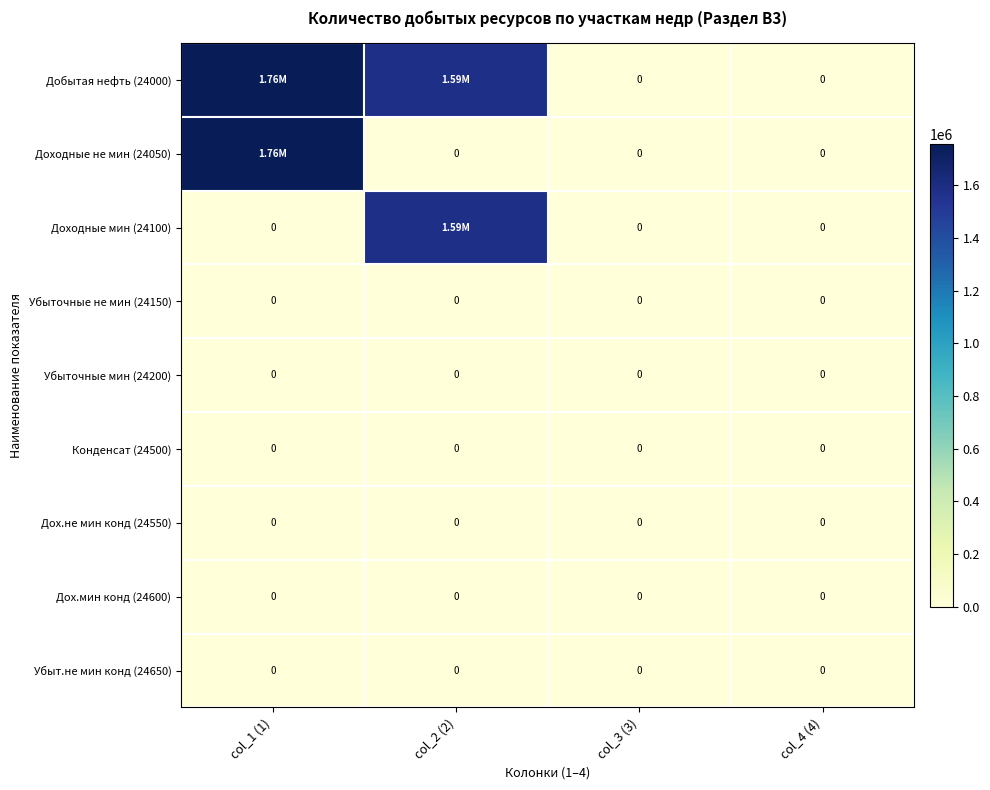

At which label is Убыт.не мин конд (24650) closest to 0?

col_1 (1)